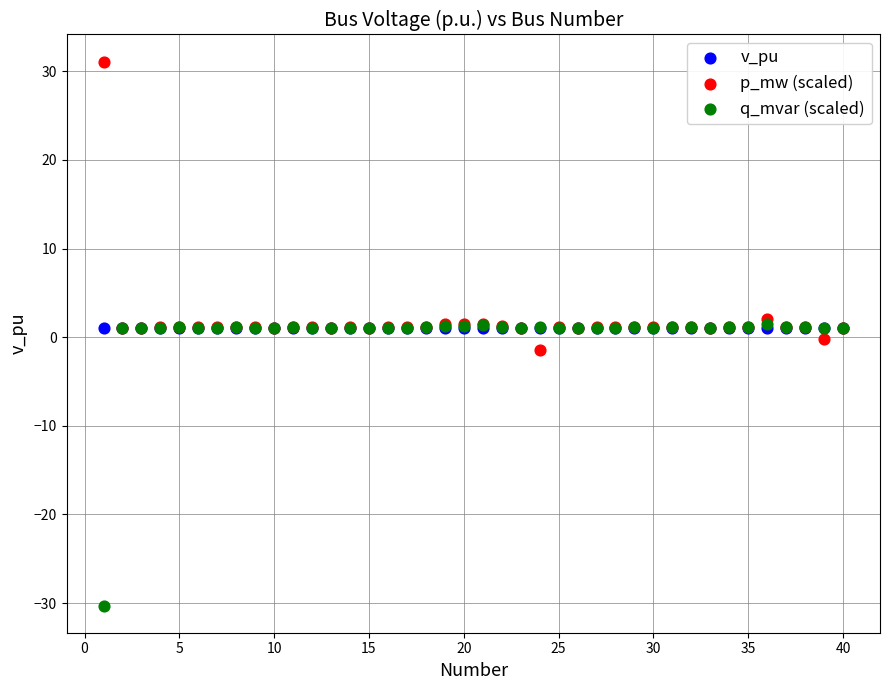

What are all the series names shown in the legend?

v_pu, p_mw (scaled), q_mvar (scaled)